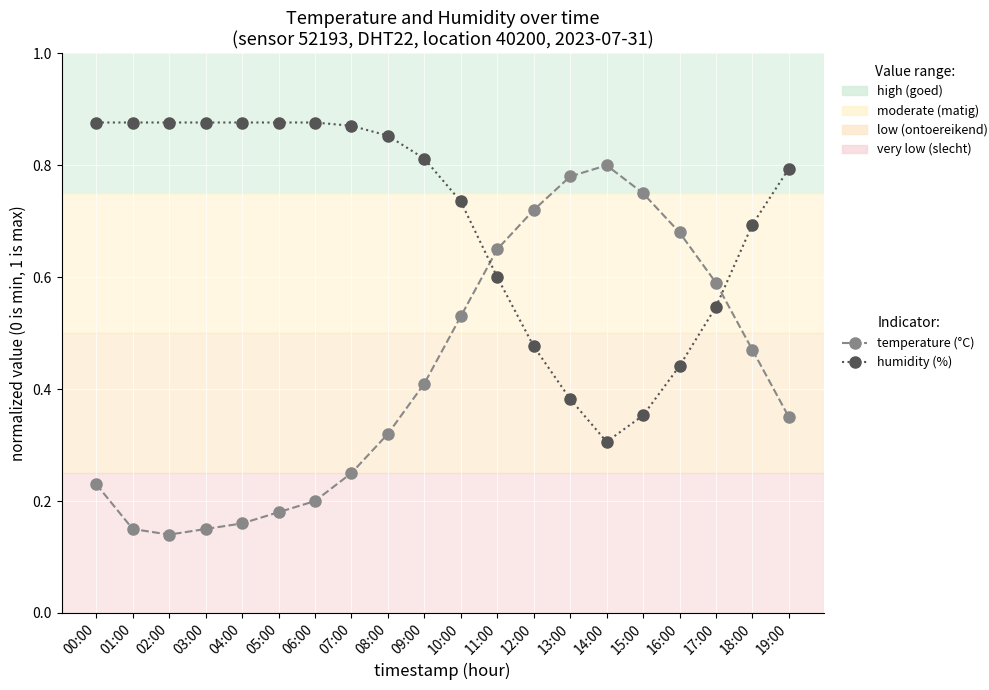

Where is the first local maximum for temperature (°C)?

14:00